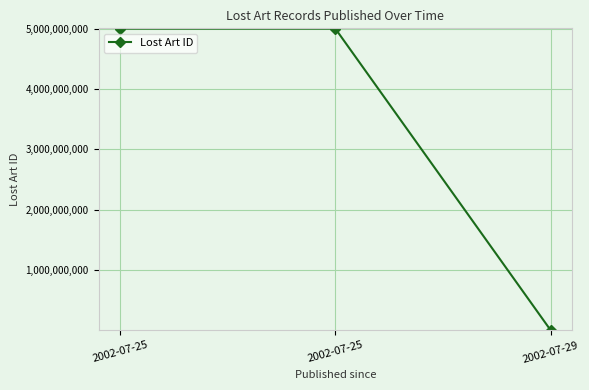

Reading left to right, what are all the values shown in this chart?

5000000932	5000000933	263895